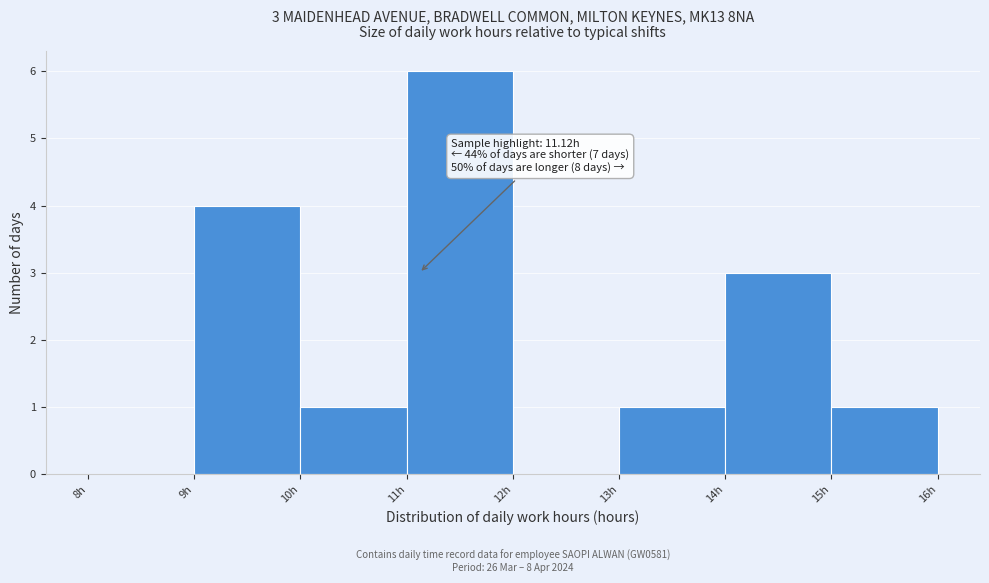

Which range on the x-axis has the tallest bar?

11 to 12